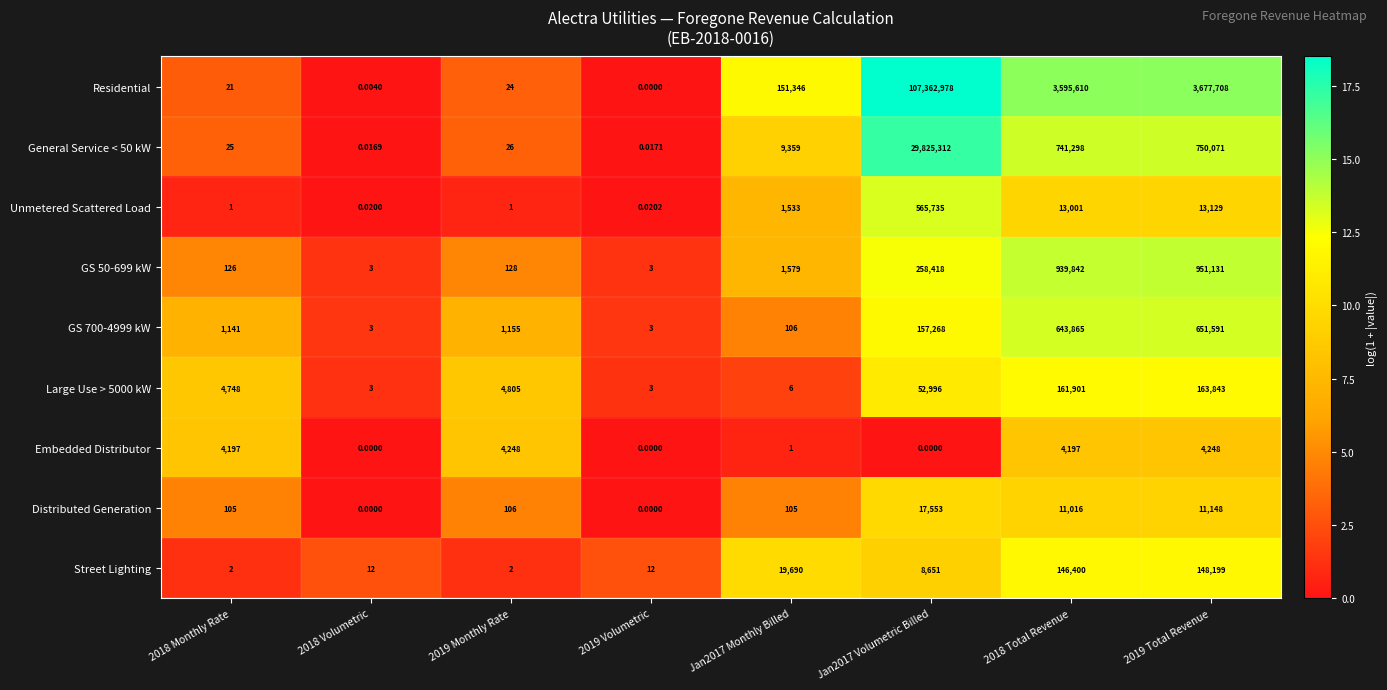

Which series has the widest spread of values?

Residential